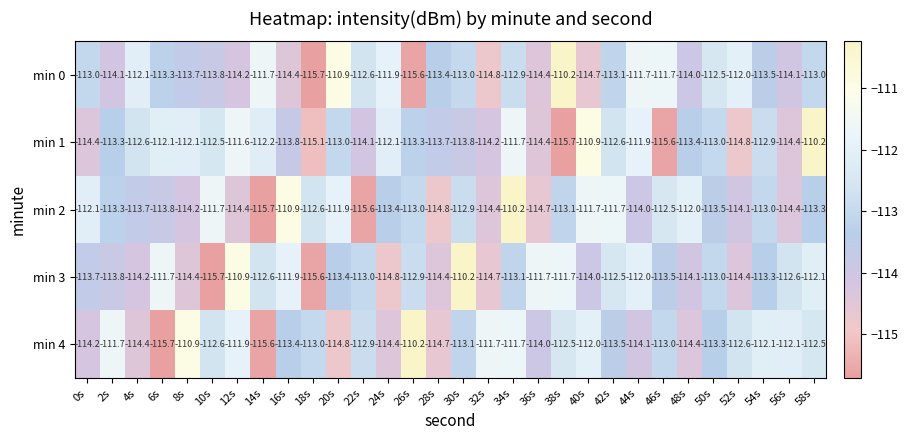

Rank the series at 8s from lowest to highest value.

min 3, min 2, min 0, min 1, min 4